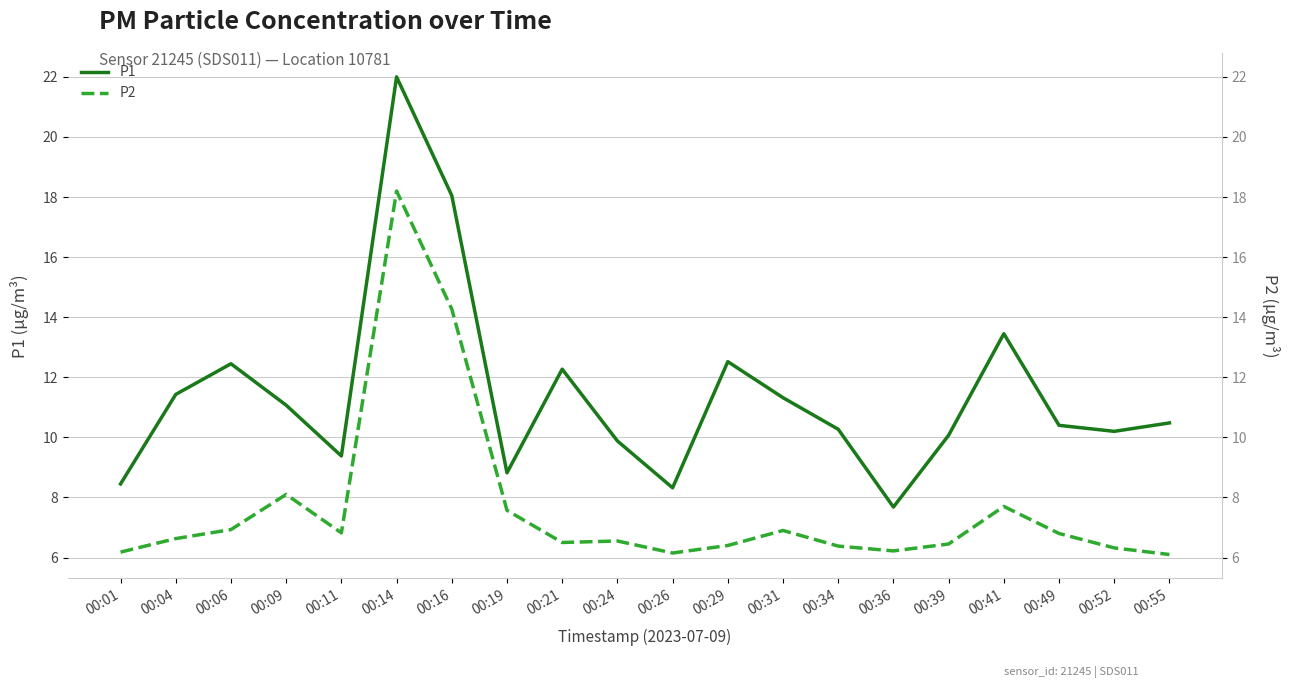

Where is the first local minimum for P1?

00:11